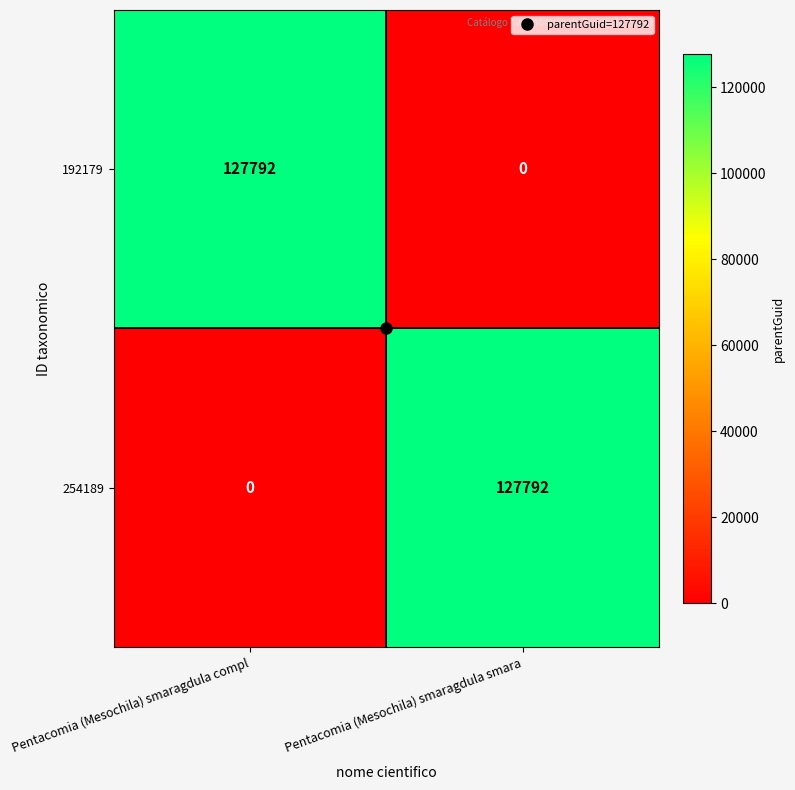

What is the sum of all 192179 values?

127792